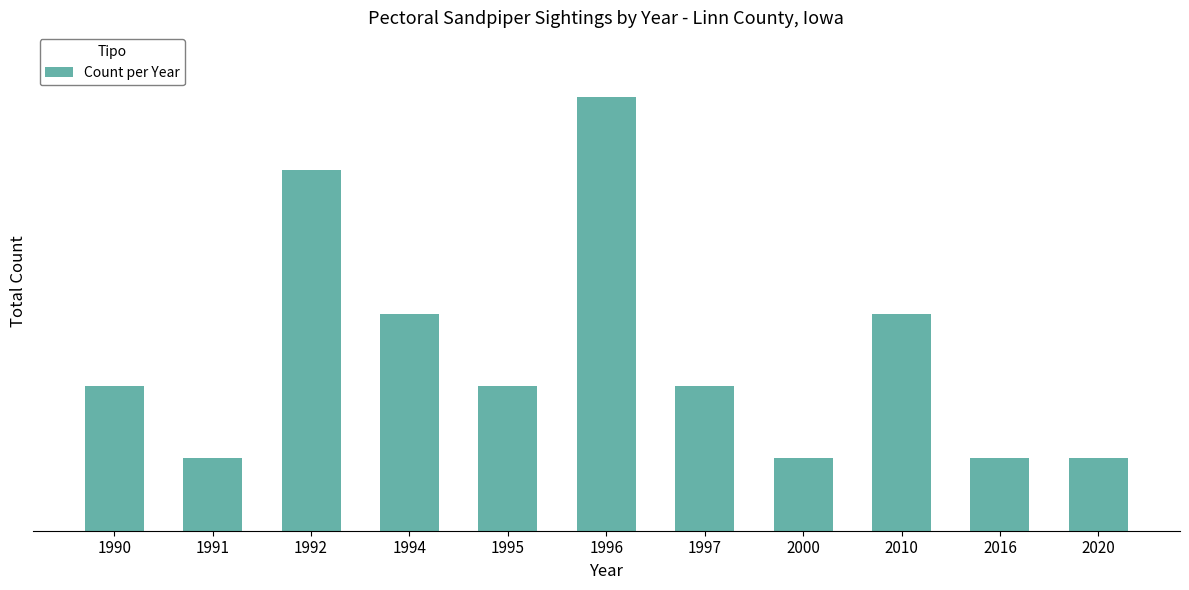

Are the bars horizontal?

No